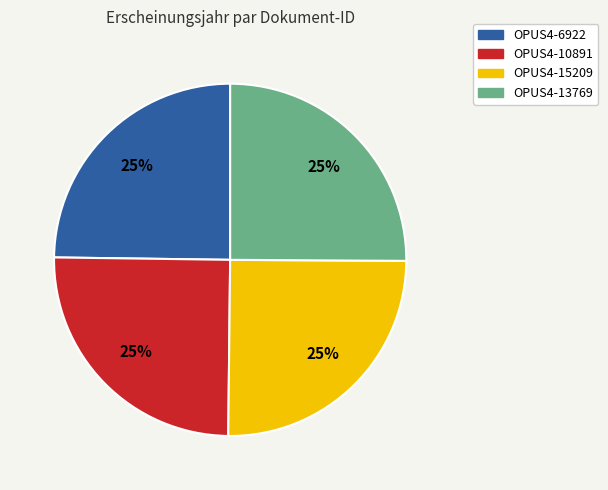

Does OPUS4-6922 account for over 50% of the chart?

No